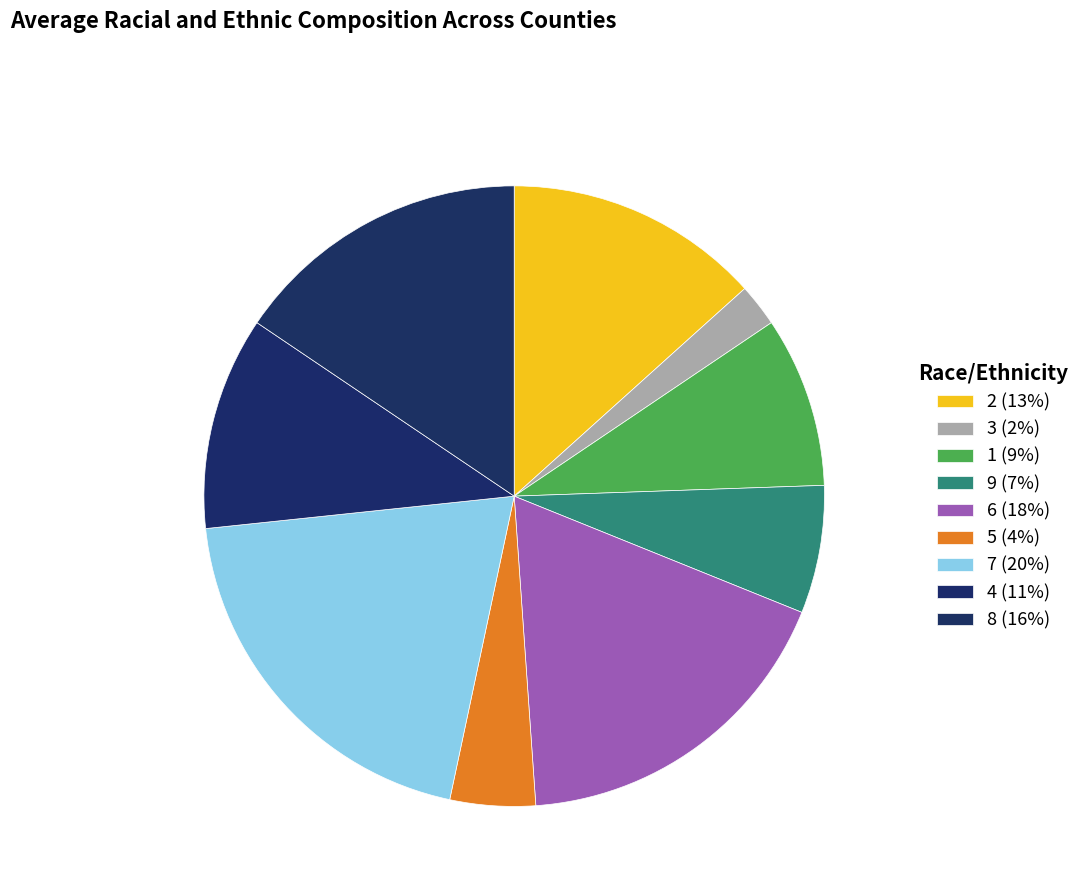

What is the smallest slice in the pie chart?

3